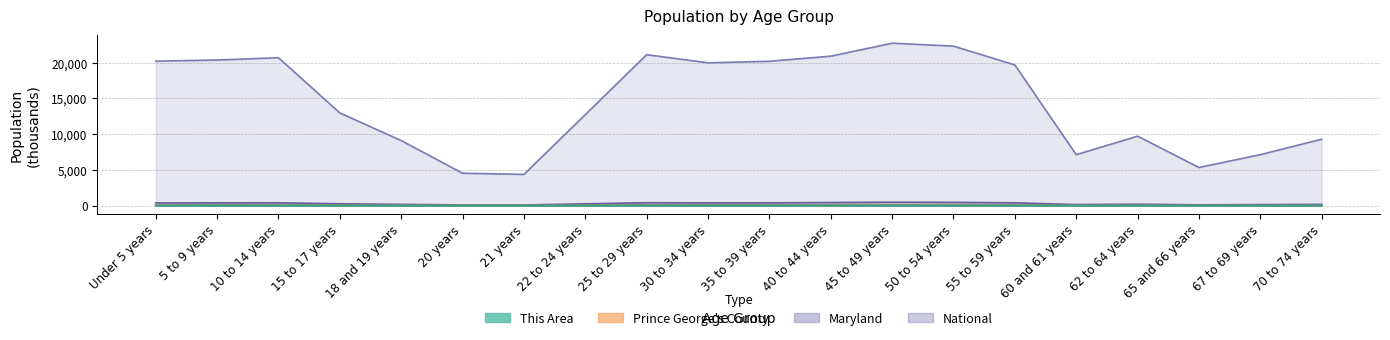

At which label does Prince George's County reach its minimum?

65 and 66 years